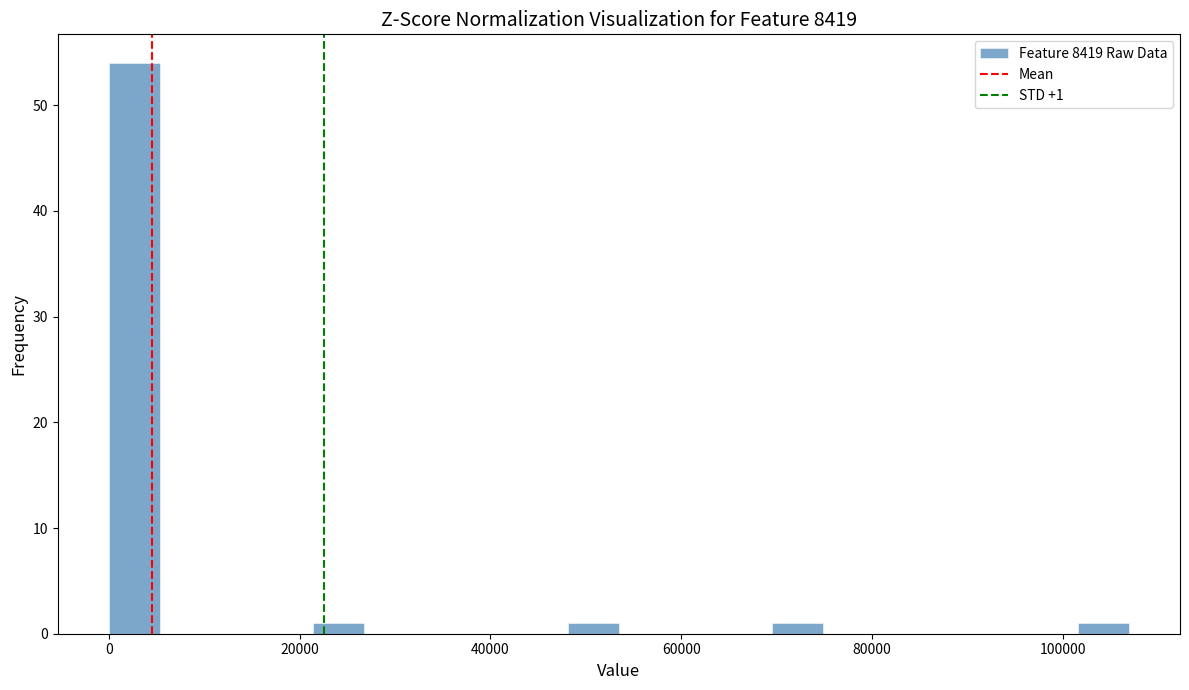

Read against the x-axis, roughly where is the centre of the tallest bar?

2000